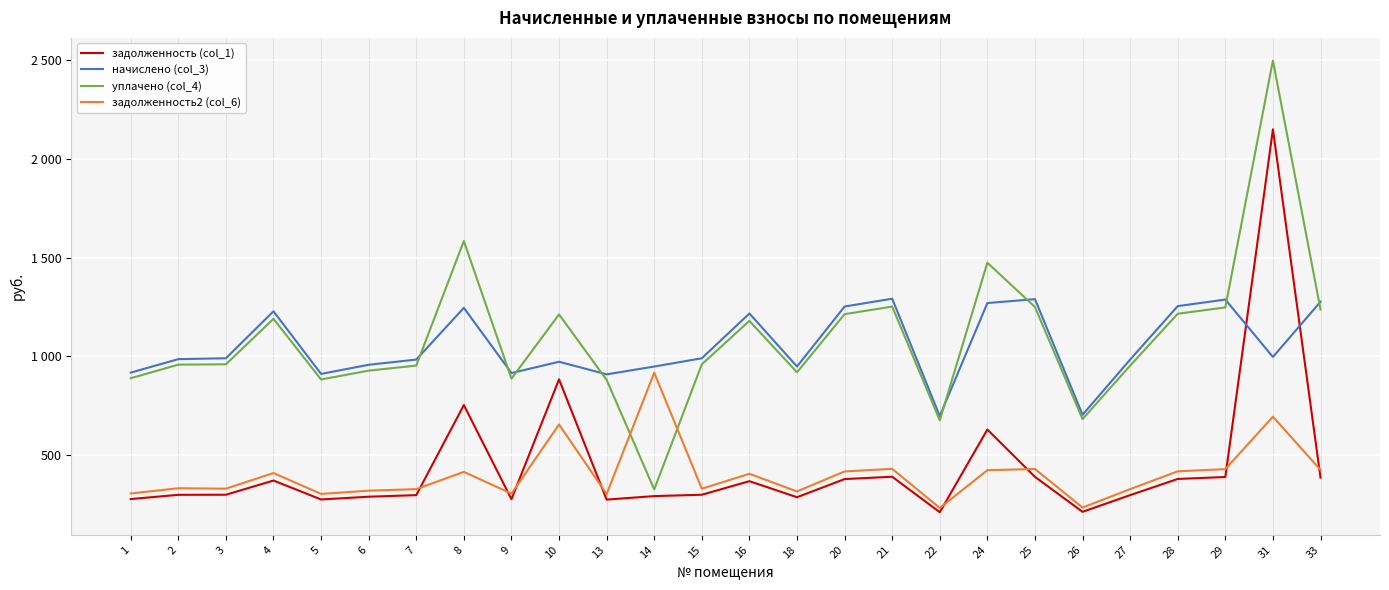

What are all the series names shown in the legend?

задолженность (col_1), начислено (col_3), уплачено (col_4), задолженность2 (col_6)